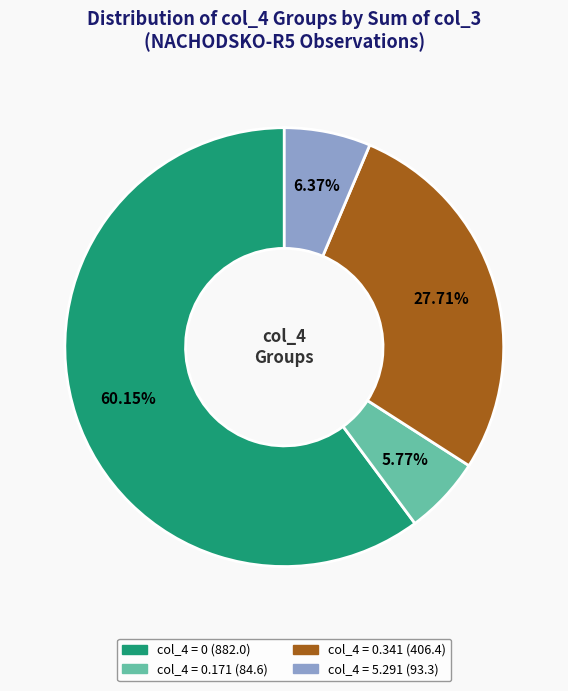

Is there a majority slice in this chart?

Yes